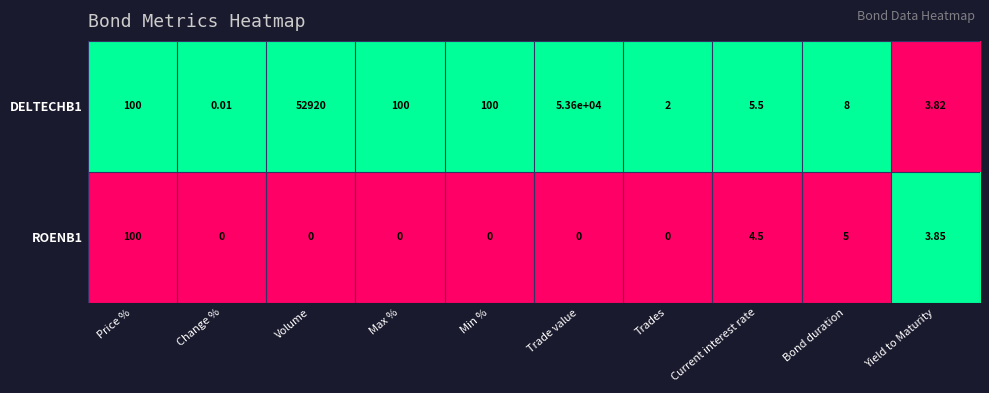

At which category is the sum across all series the highest?

Trade value